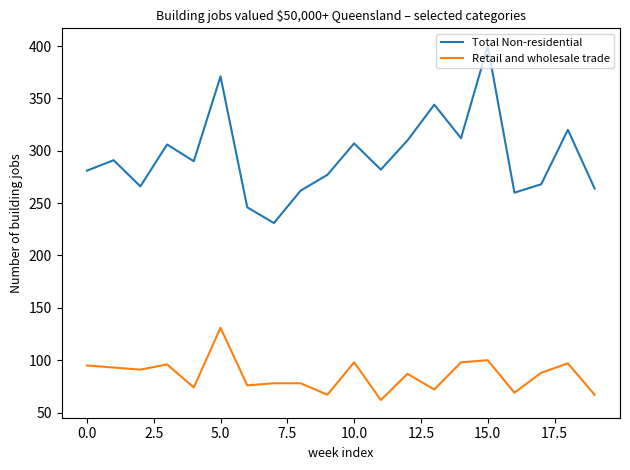

True or false: Retail and wholesale trade and Total Non-residential cross at least once.

False